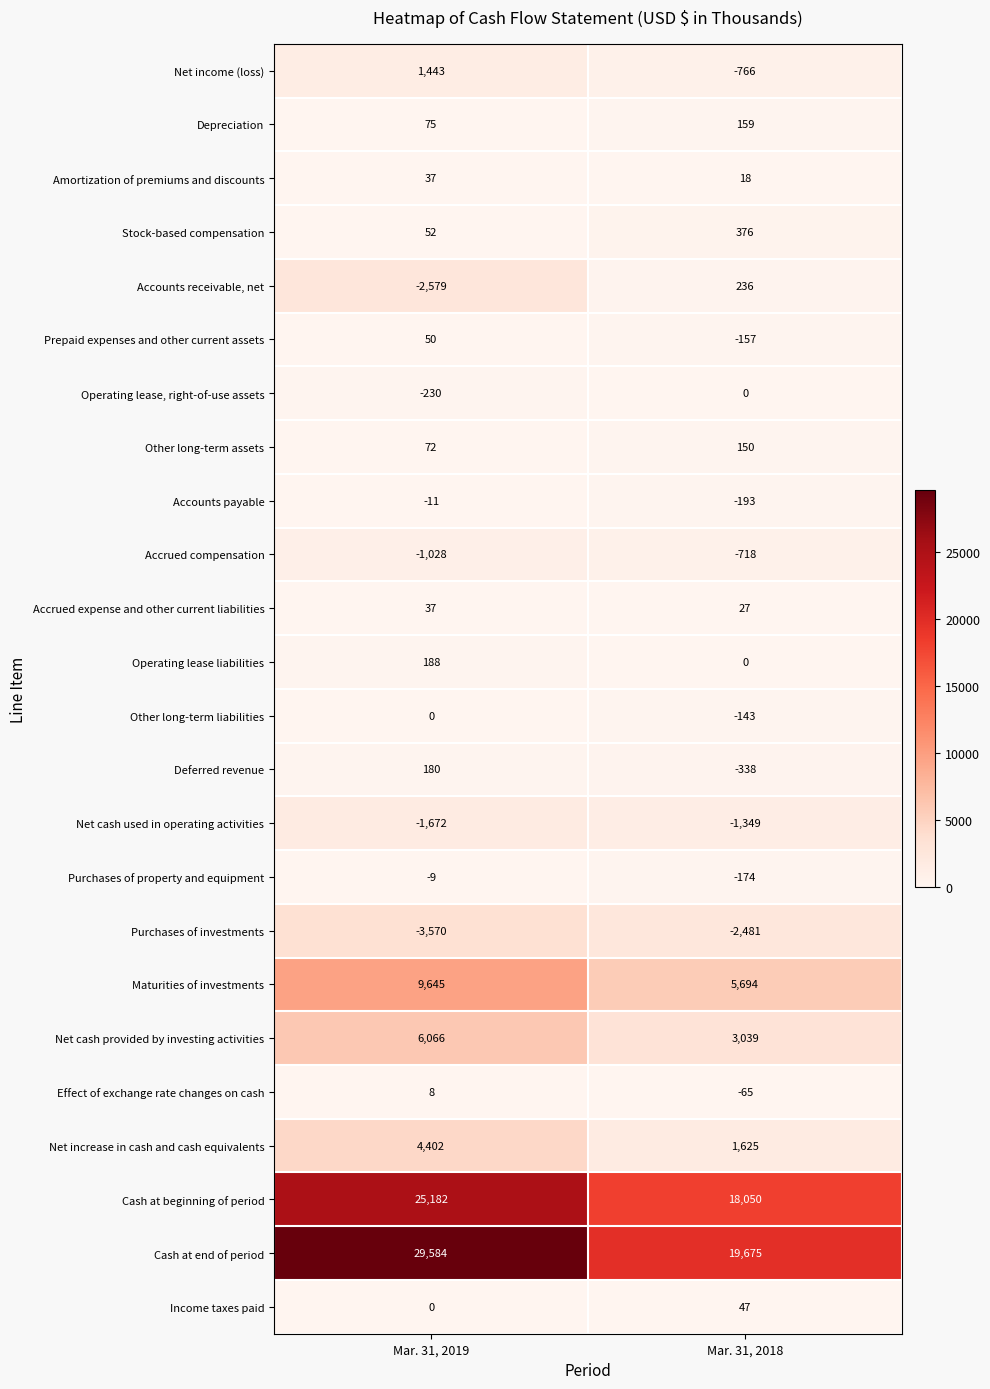

Which series has the largest range (max minus min)?

Cash at end of period